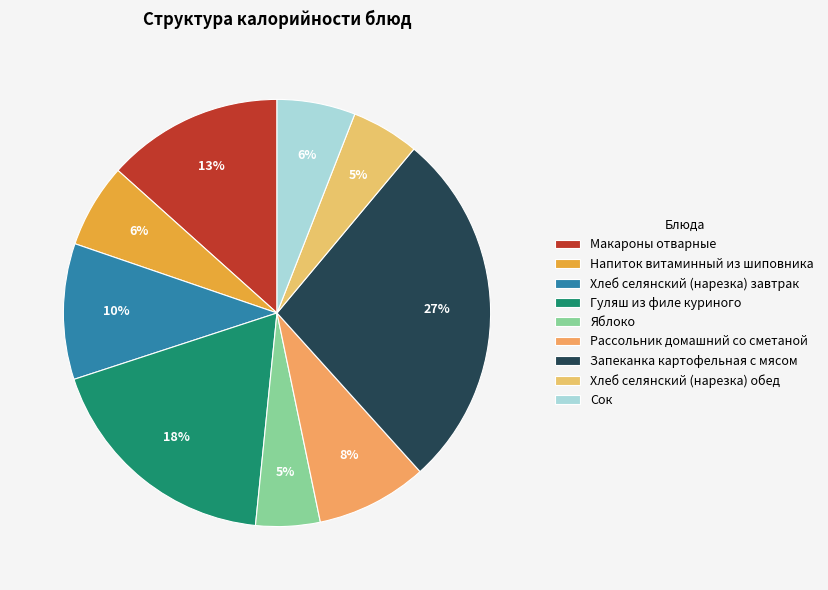

What is the smallest slice in the pie chart?

Яблоко